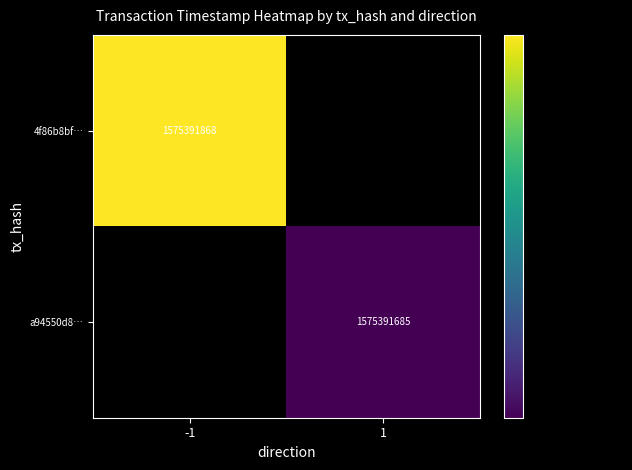

The value of a94550d800debefe9ecfb2995298c80d29c6be0 at 0 is 1. True or false?

False